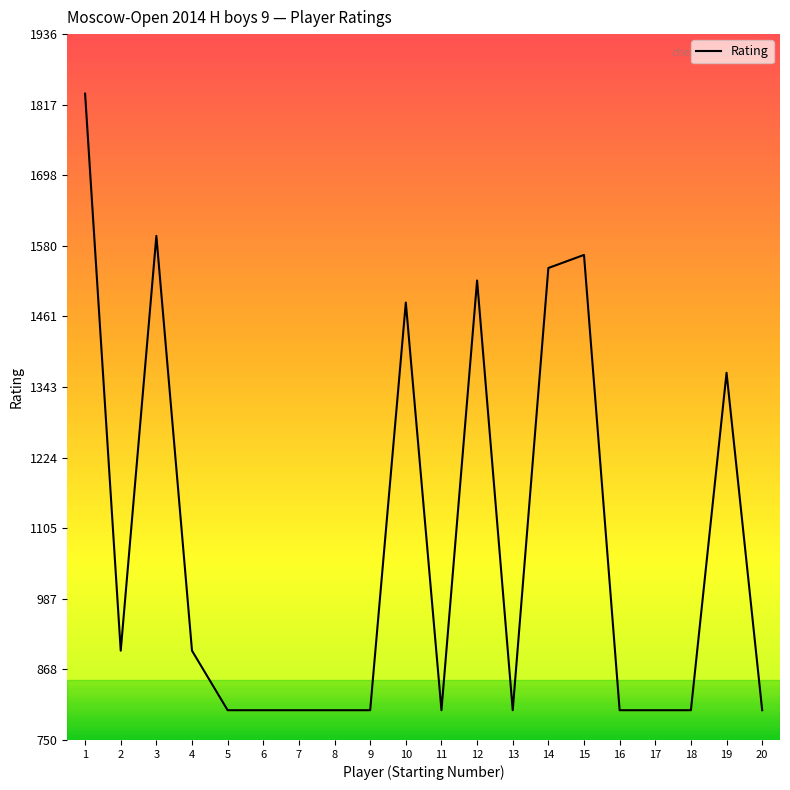

How many categories are shown in the chart?

20